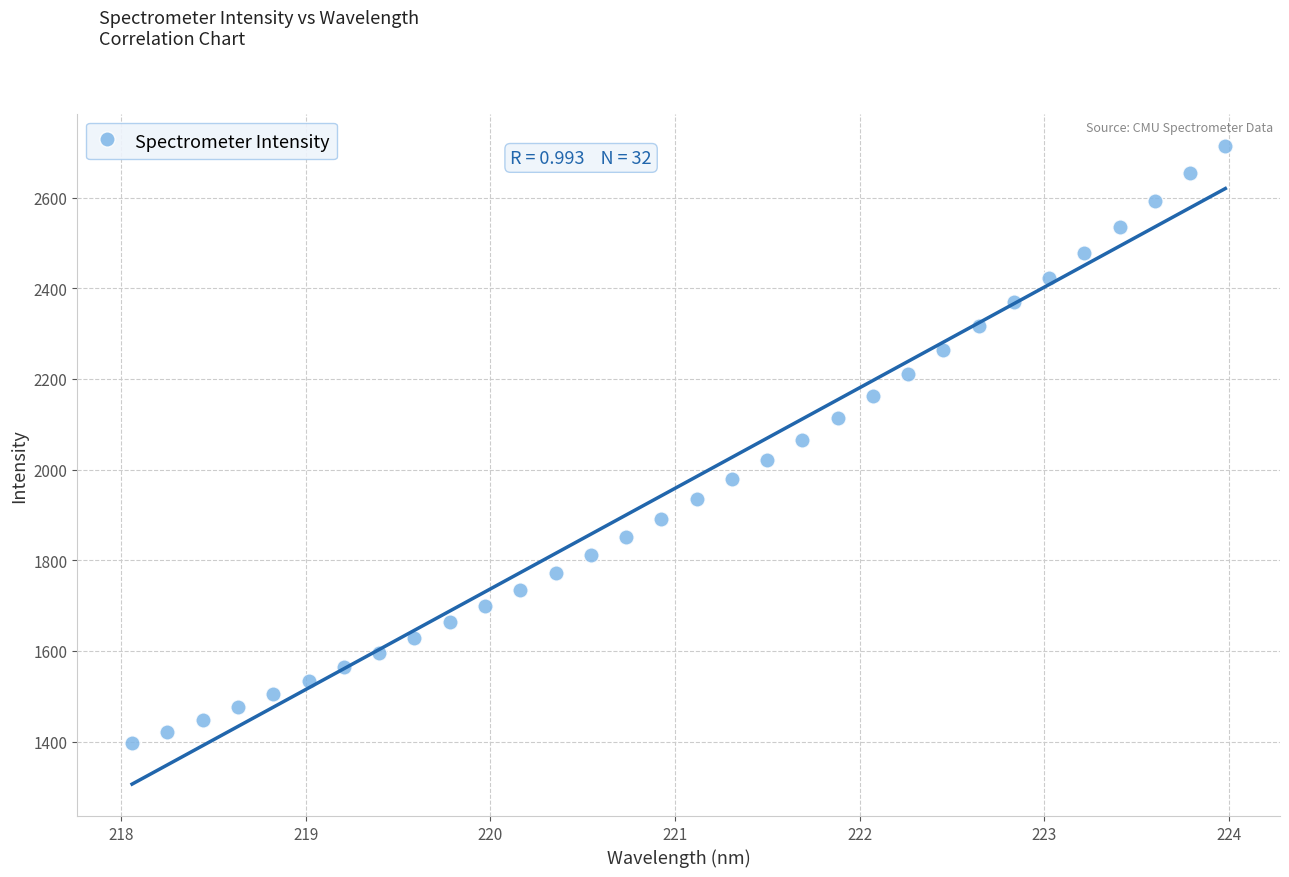

What is the range of Y values (max minus min)?

1318.1